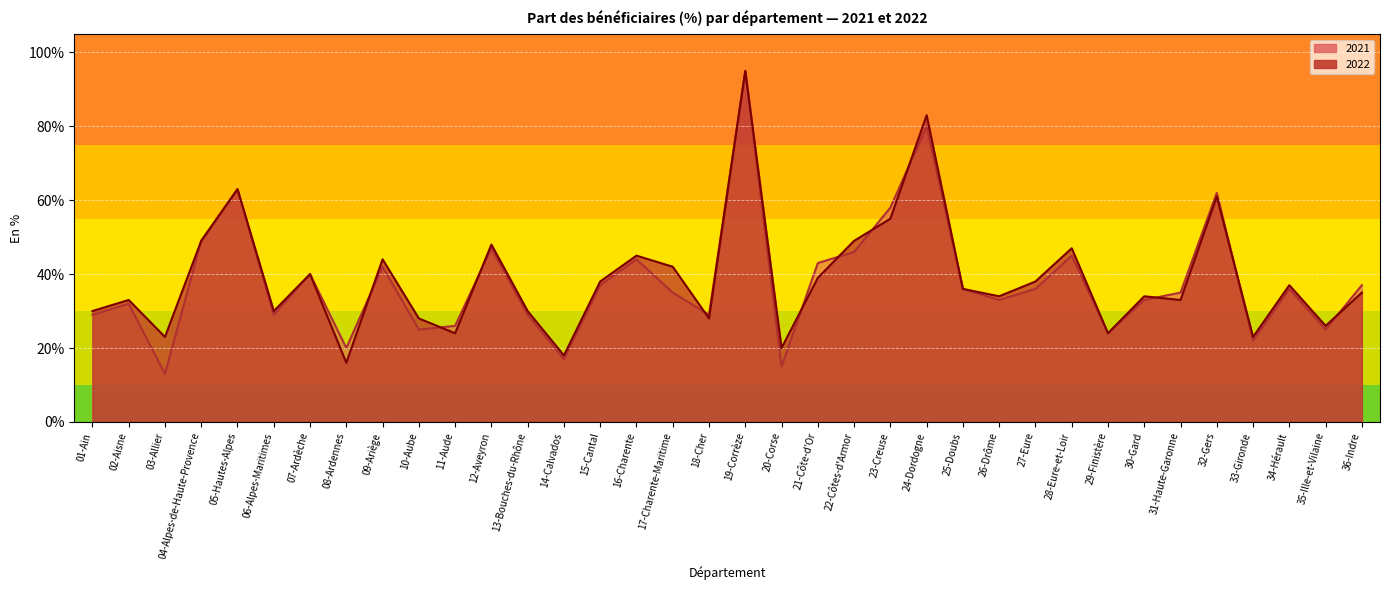

What is the difference between the maximum and minimum values in the 2021 series?

82